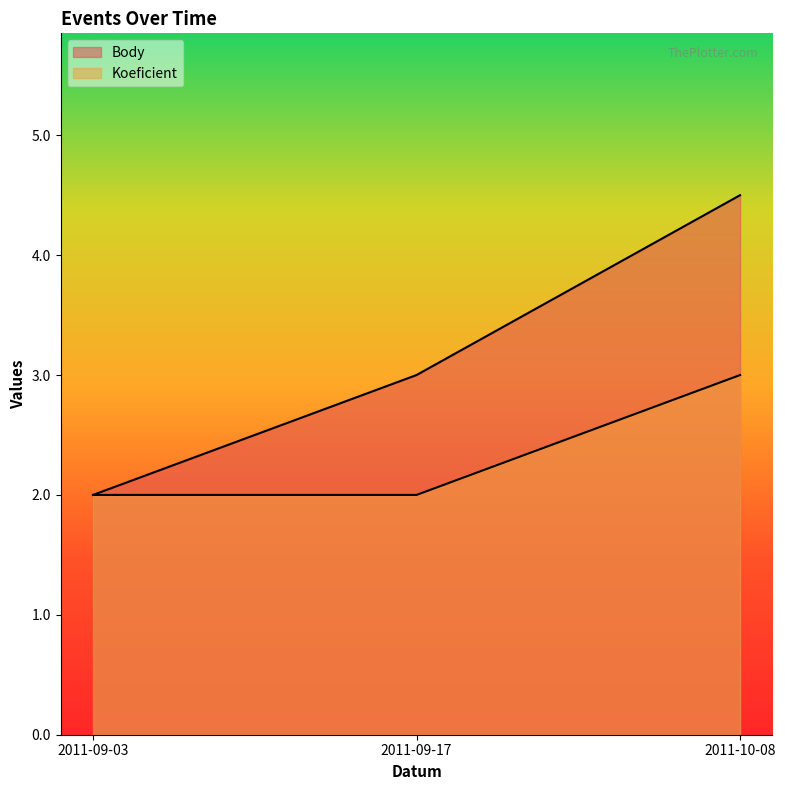

What position from the right is 2011-09-17?

2